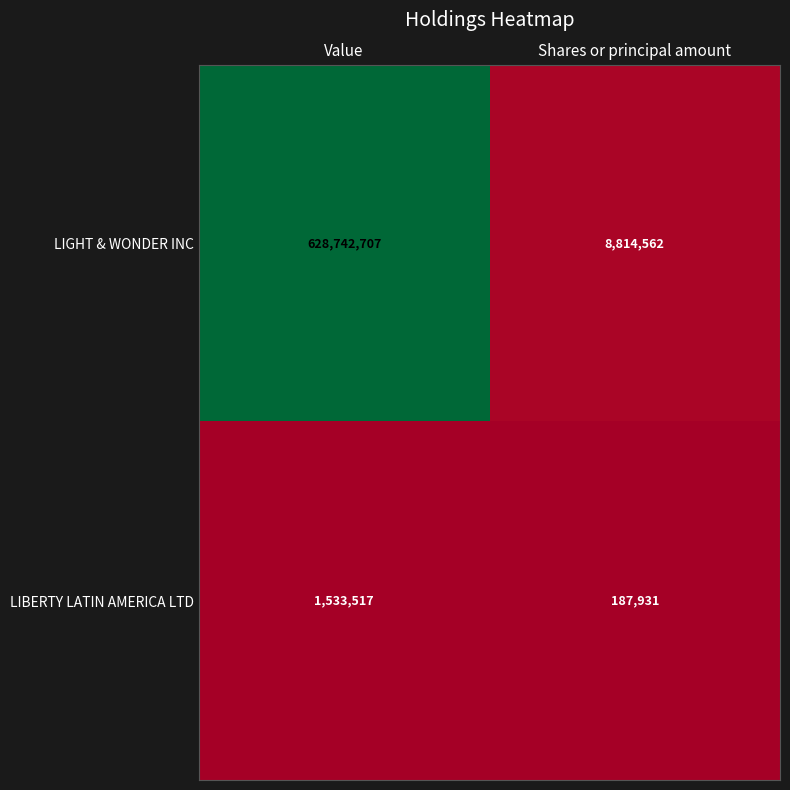

Reading left to right, transcribe all the data shown in this chart.

LIGHT & WONDER INC: Value=628742707	Shares or principal amount=8814562
LIBERTY LATIN AMERICA LTD: Value=1533517	Shares or principal amount=187931